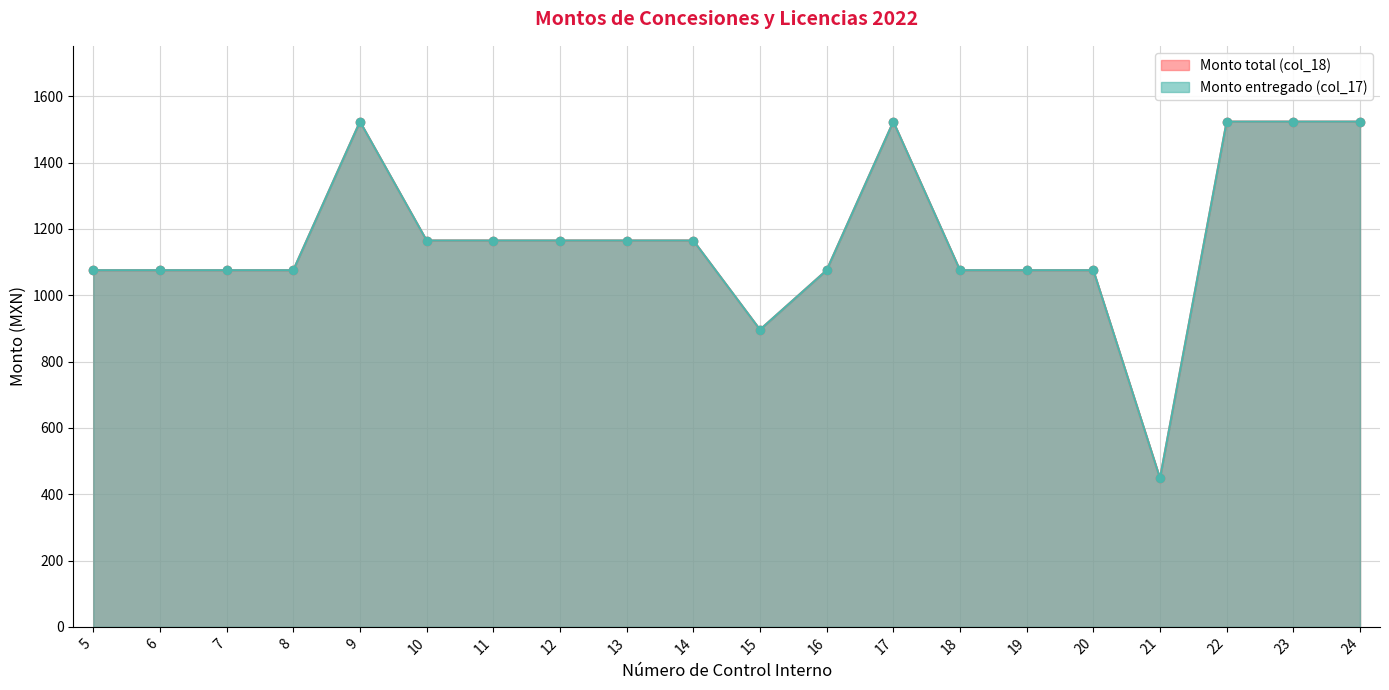

Between 6 and 18, which series saw the biggest shift?

Monto total (col_18)